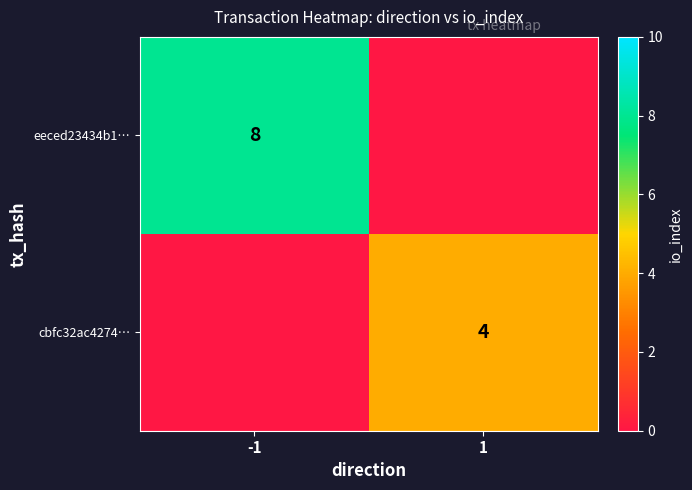

The value of cbfc32ac4274… at 1 is 4. True or false?

True